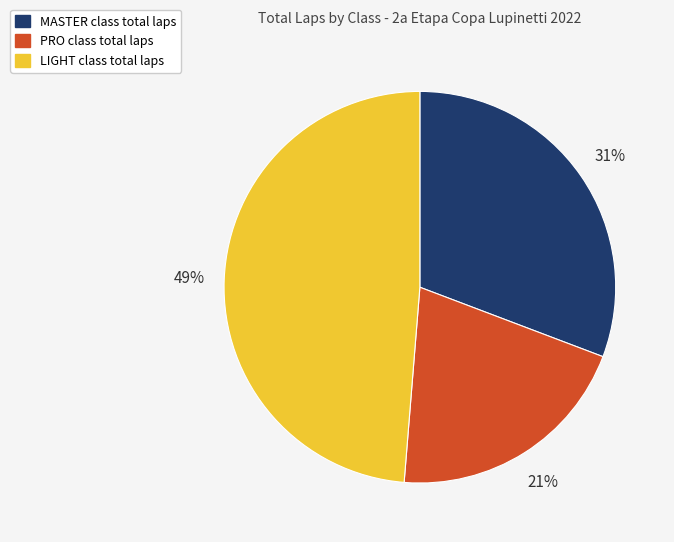

Does any single category account for the majority?

No